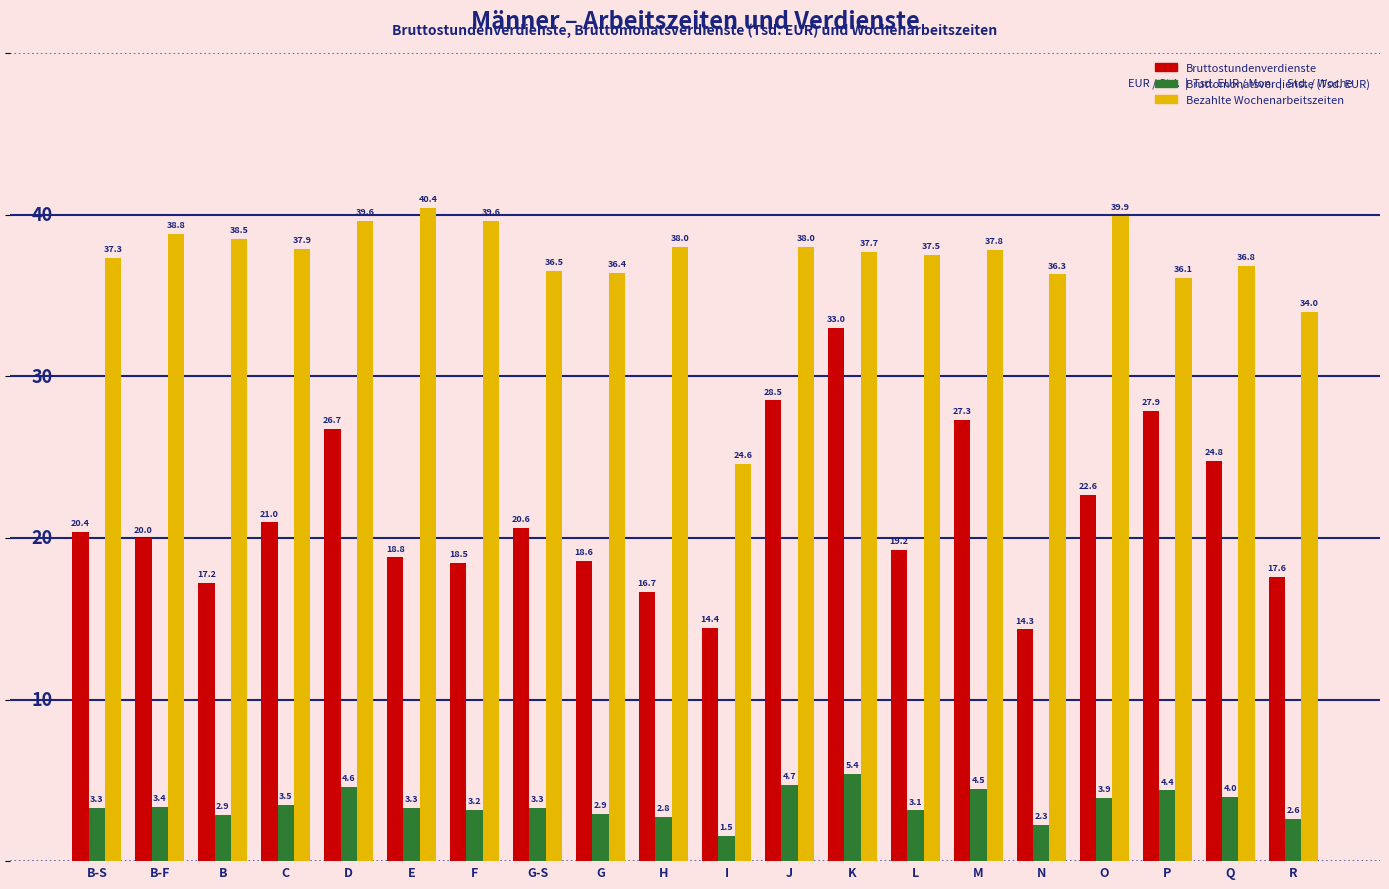

What is the value of the Bezahlte Wochenarbeitszeiten bar at the 9th from the left?

36.4